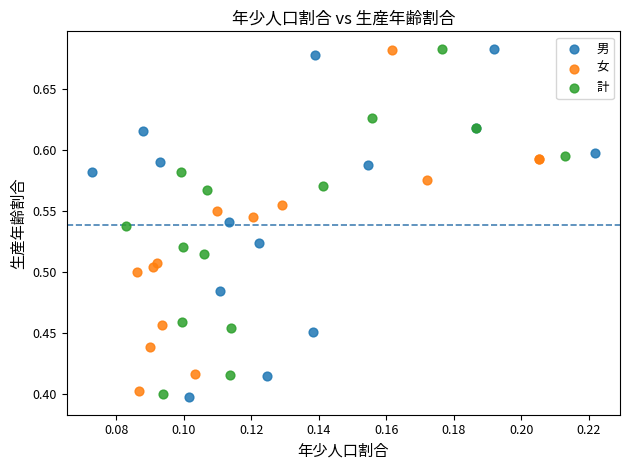

What are all the series names shown in the legend?

男, 女, 計